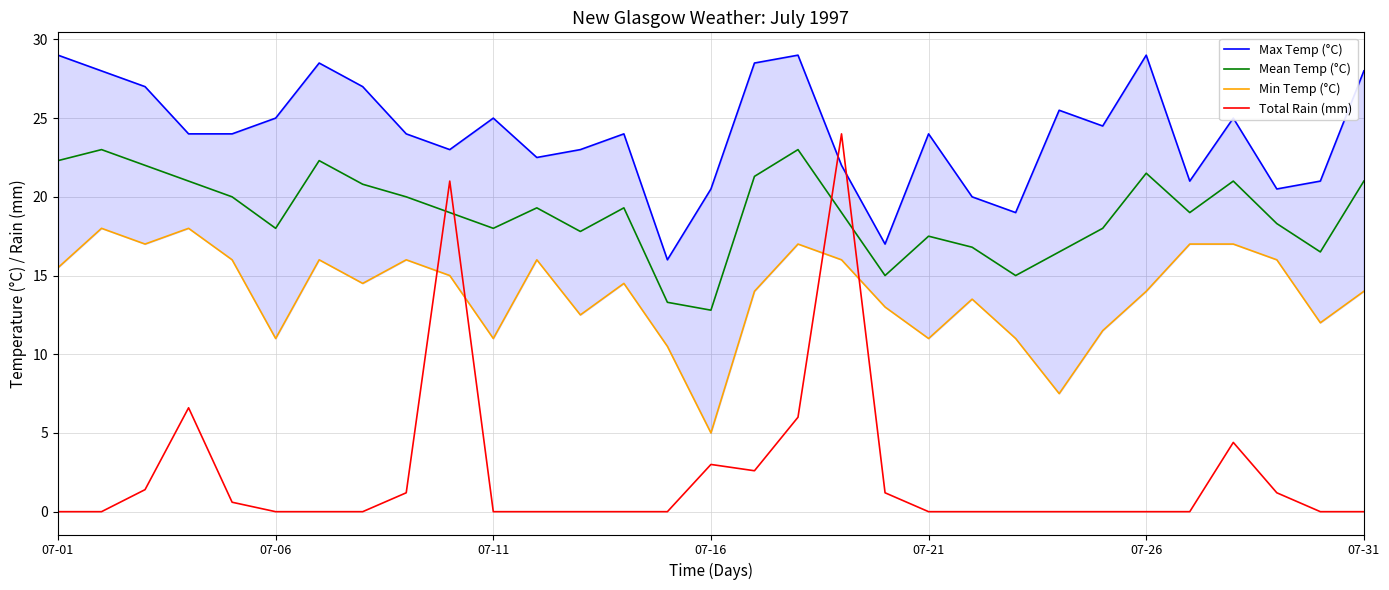

How many lines are shown in the chart?

4